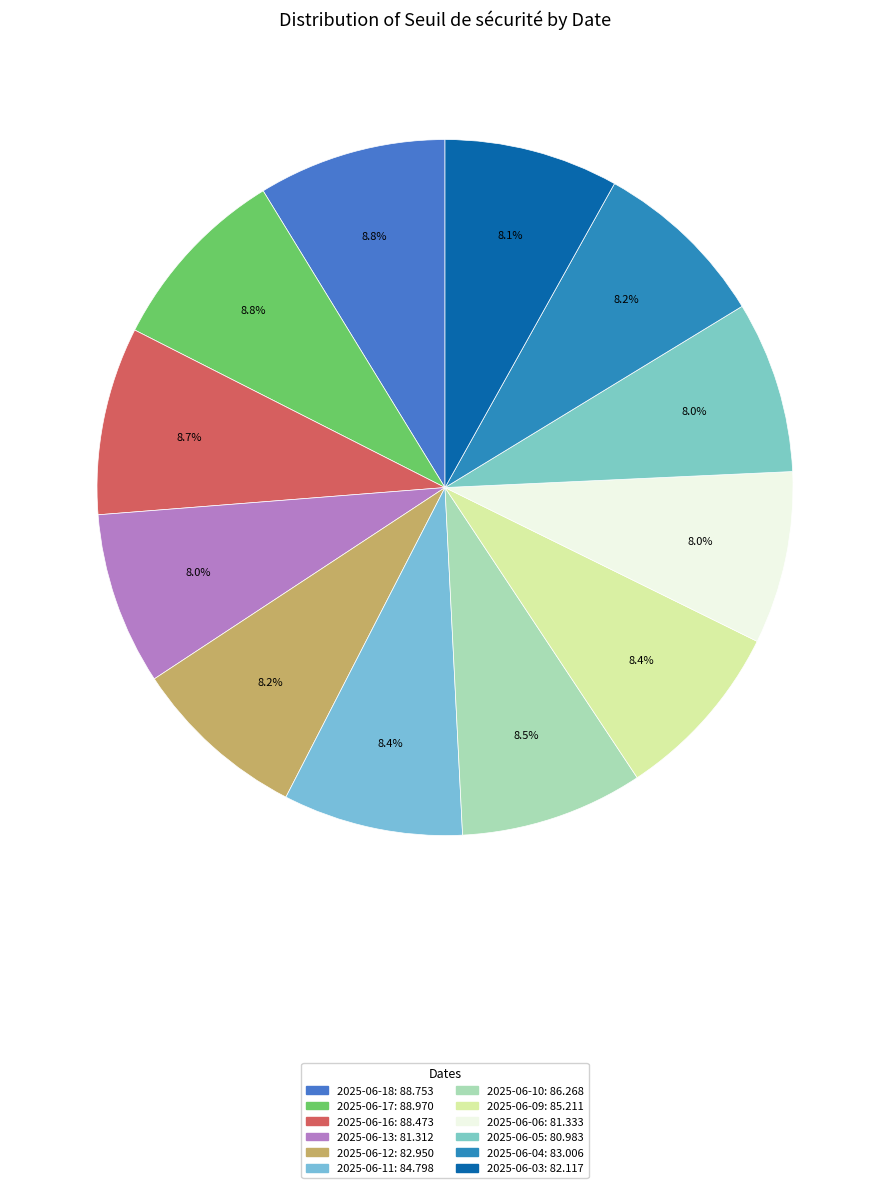

Combined, do 2025-06-10 and 2025-06-16 account for over 50%?

No